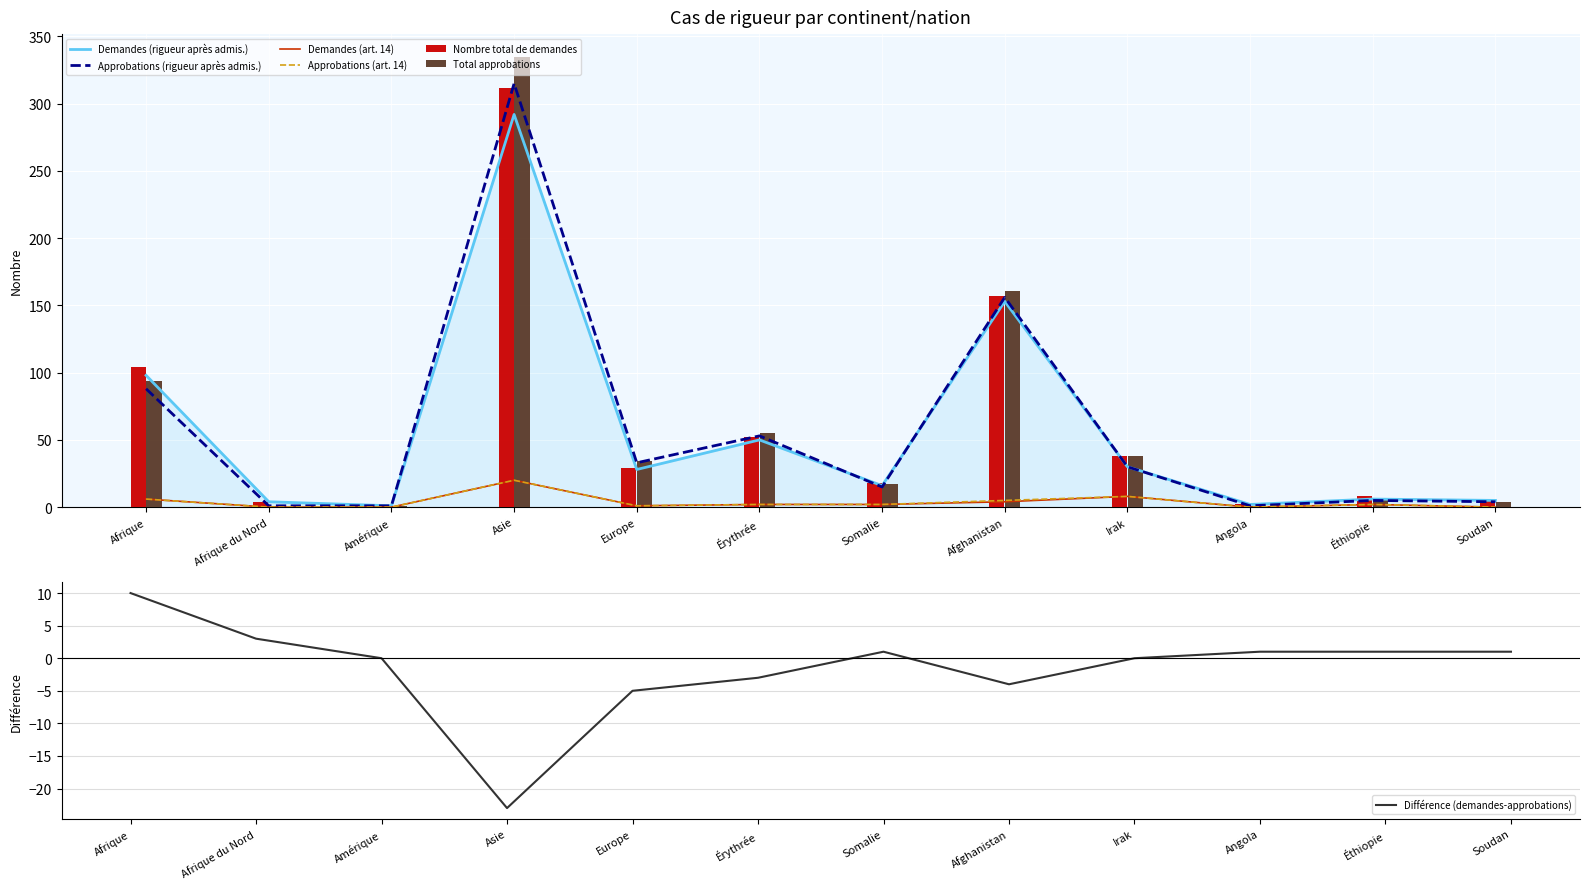

The Demandes (art. 14) series shows 8 at Irak. True or false?

True